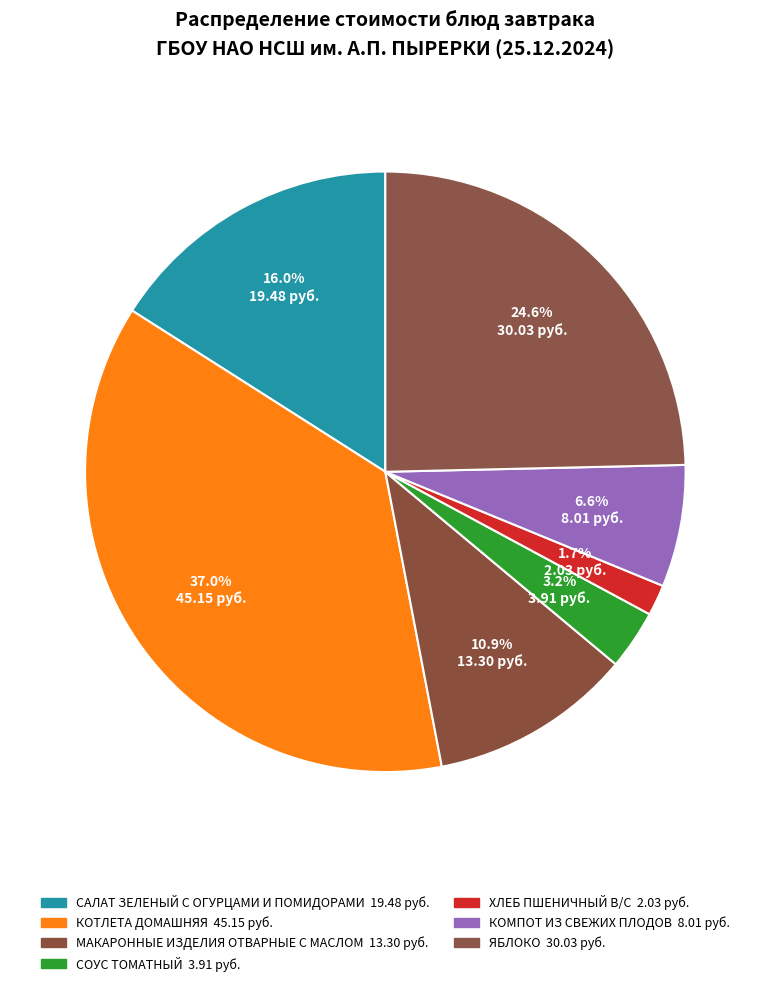

Which has a higher value, СОУС ТОМАТНЫЙ or МАКАРОННЫЕ ИЗДЕЛИЯ ОТВАРНЫЕ С МАСЛОМ?

МАКАРОННЫЕ ИЗДЕЛИЯ ОТВАРНЫЕ С МАСЛОМ